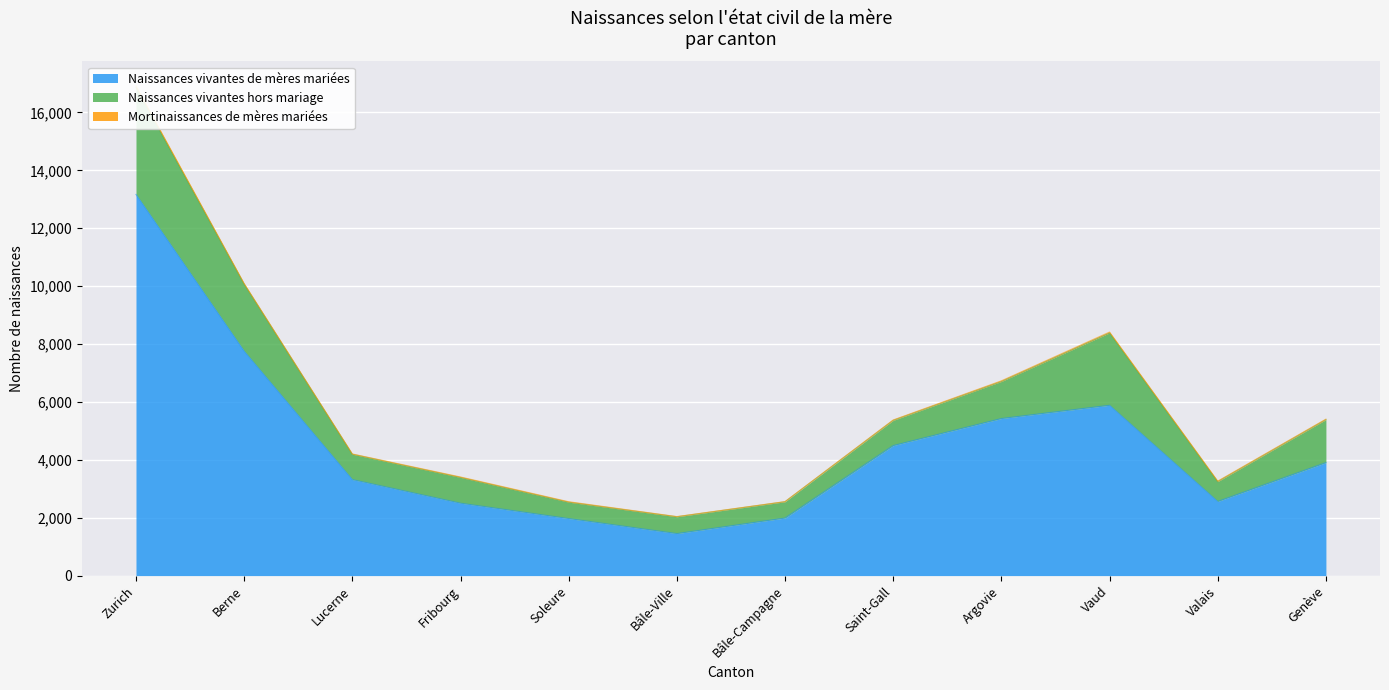

True or false: Naissances vivantes hors mariage has a value of 561 at Bâle-Campagne.

True